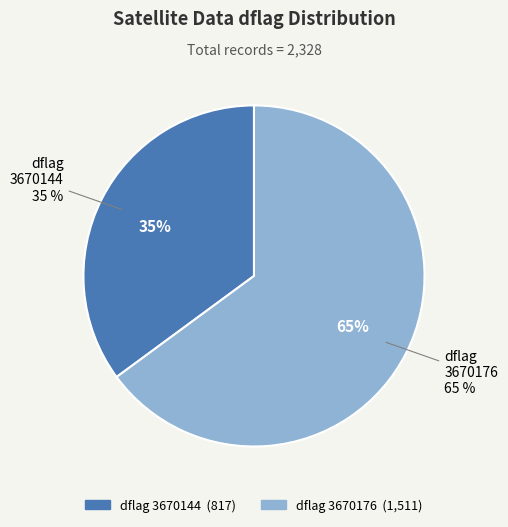

Is 3670144 the majority of the pie?

No